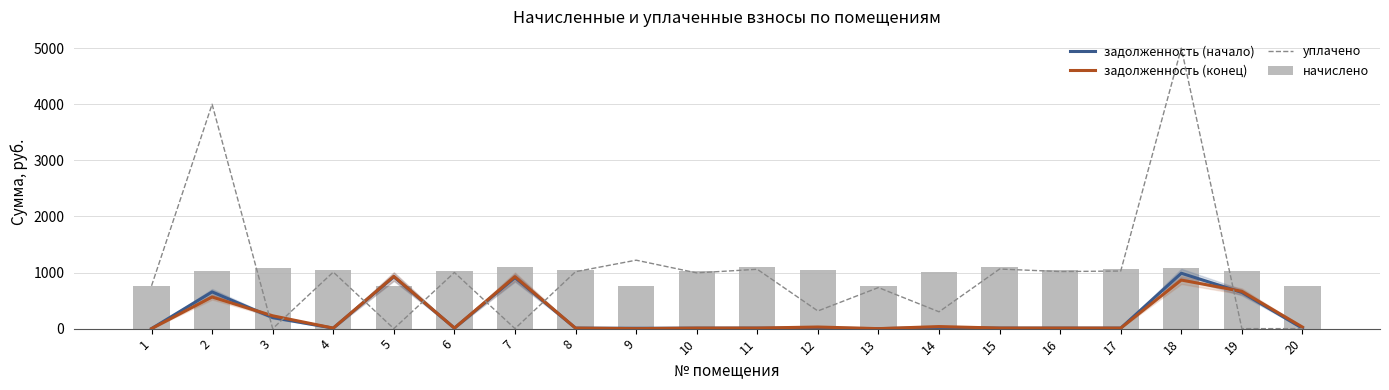

The value of задолженность (конец) at 6 is 14.7. True or false?

False